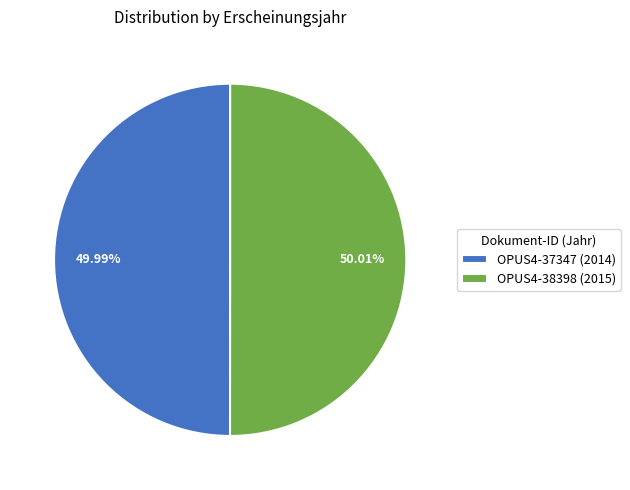

What portion of the pie excludes OPUS4-37347 (2014)?

50.0%